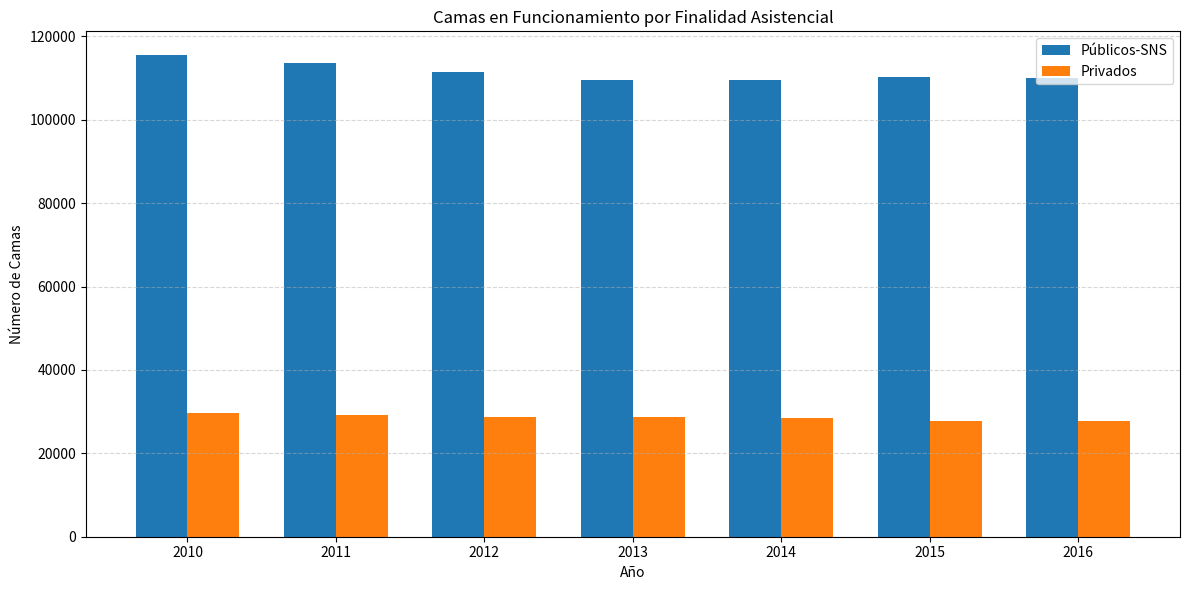

What is the difference between the Públicos-SNS values at 2016 and 2013?

633